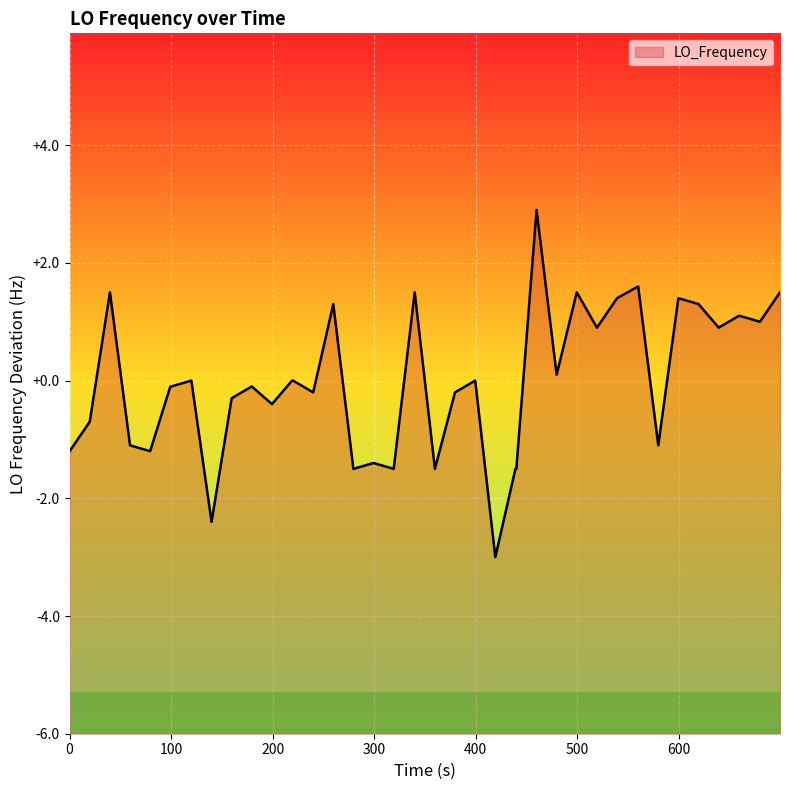

What is the difference between the maximum and minimum values?

5.9